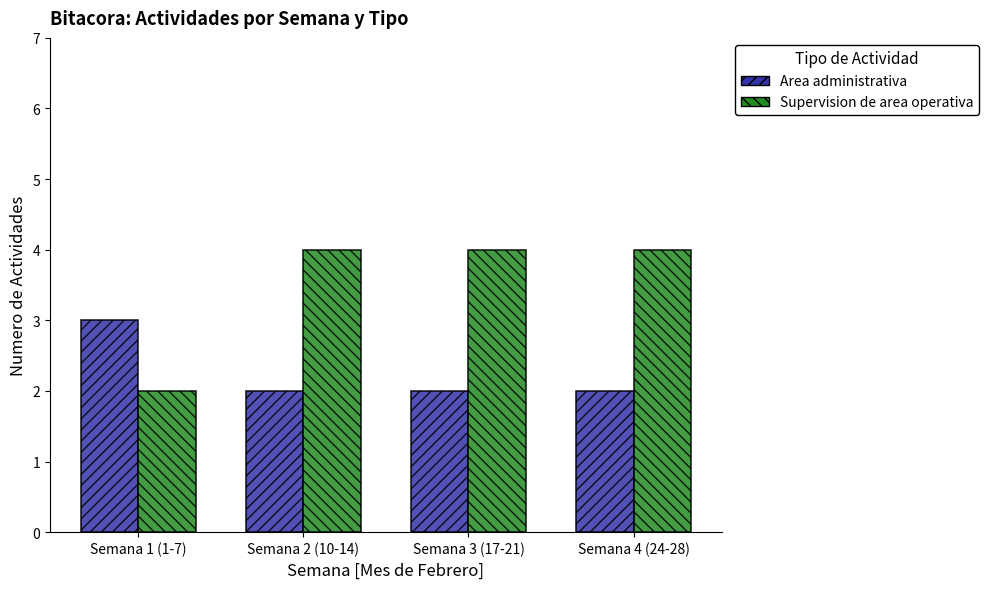

Read the Supervision de area operativa value at Semana 2 (10-14).

4